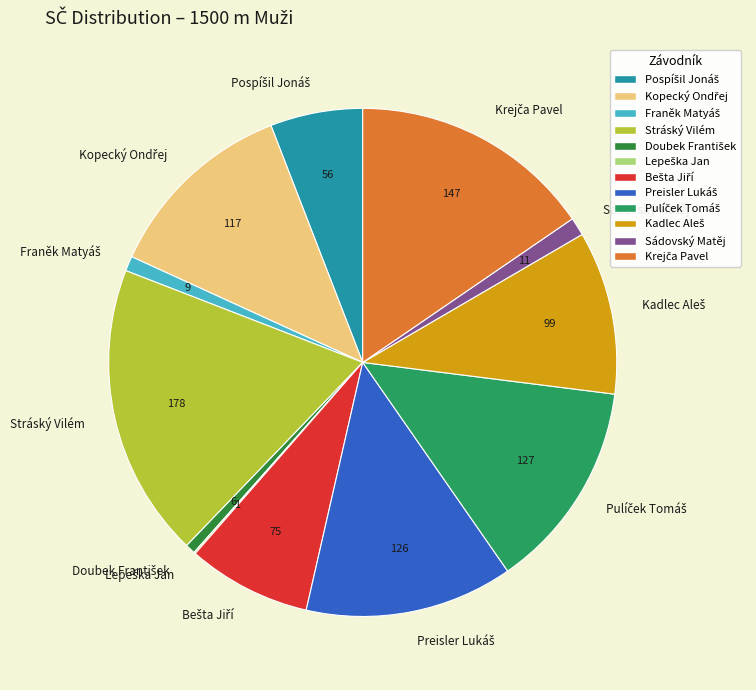

The Sádovský Matěj slice represents 11% of the pie. True or false?

False